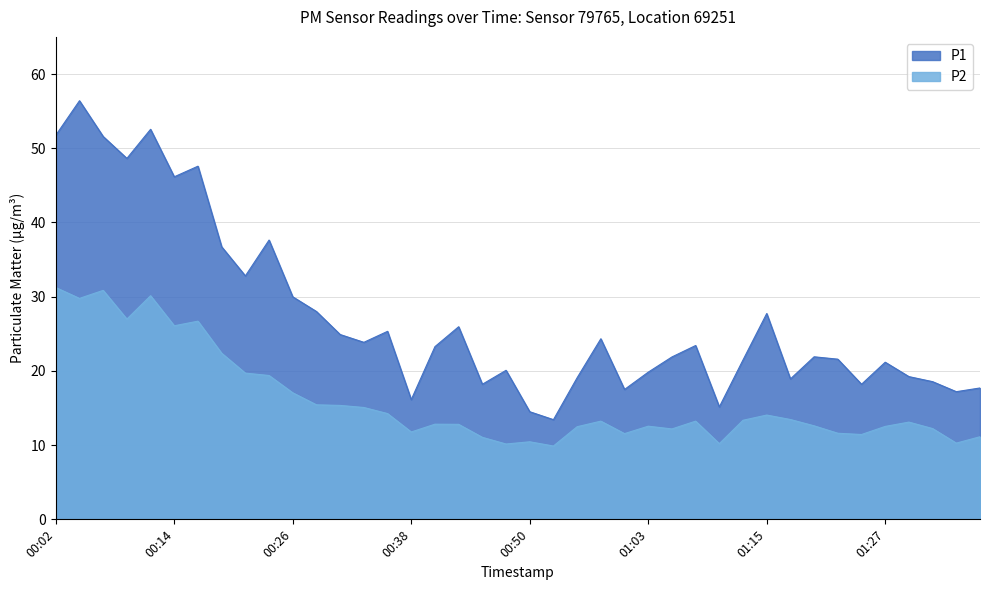

True or false: P1 and P2 intersect in this chart.

False